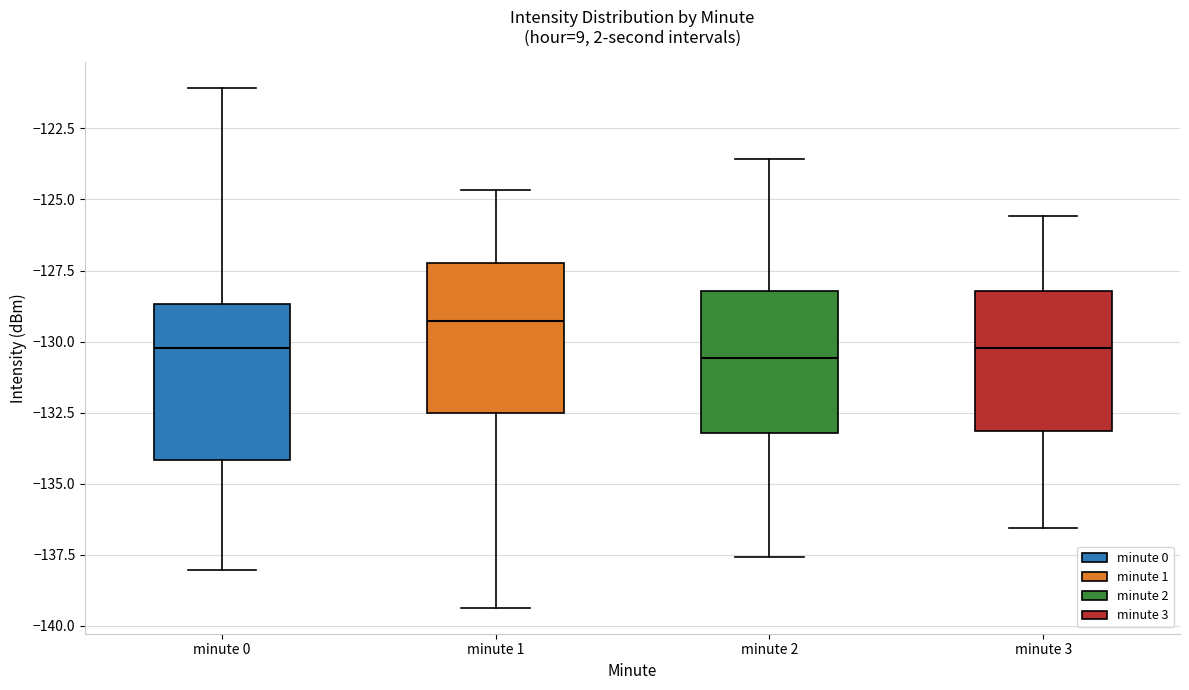

Reading left to right, transcribe this box plot: for each box, give where its median line is, the range the box spans, and where its two whiskers end, as read against the y-axis. The values are not printed on the chart, so give them approximately, as read against the axis.

minute 0: median -130.0, box -134.0 to -128.5, whiskers -138.0 to -121.0
minute 1: median -129.5, box -132.5 to -127.0, whiskers -139.5 to -124.5
minute 2: median -130.5, box -133.0 to -128.0, whiskers -137.5 to -123.5
minute 3: median -130.0, box -133.0 to -128.0, whiskers -136.5 to -125.5